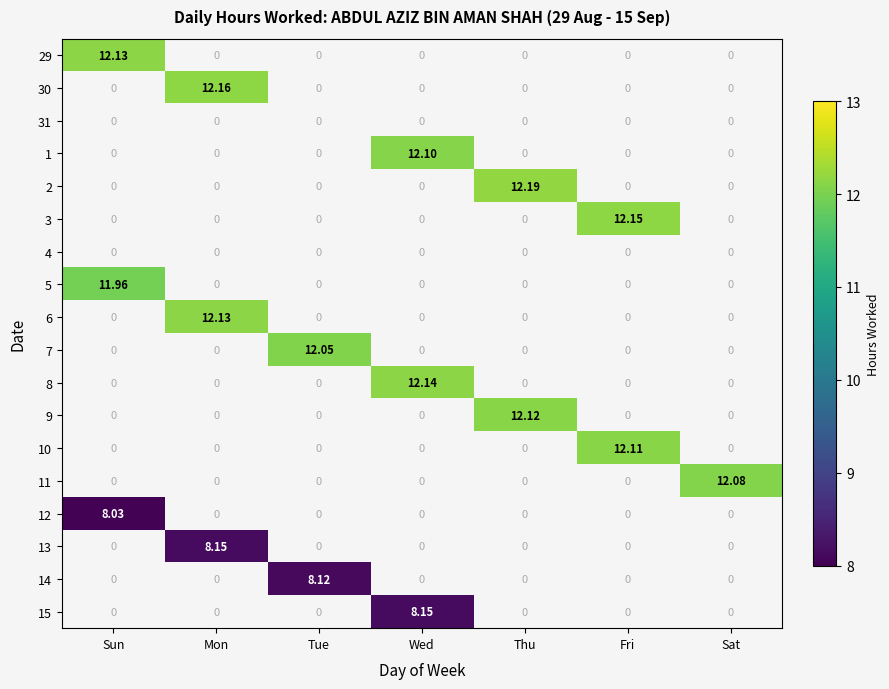

At how many categories does at least one series exceed 8?

7